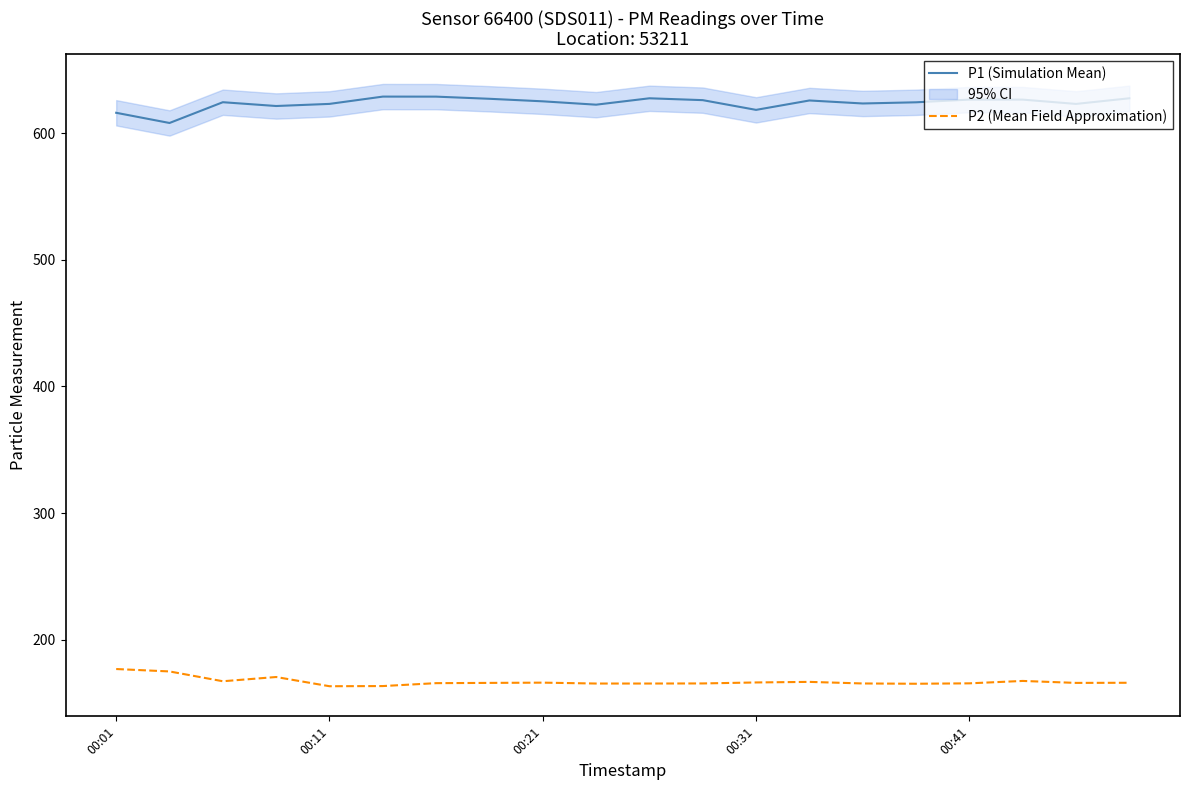

The P2 (Mean Field Approximation) series shows 46.8 at 00:31. True or false?

False